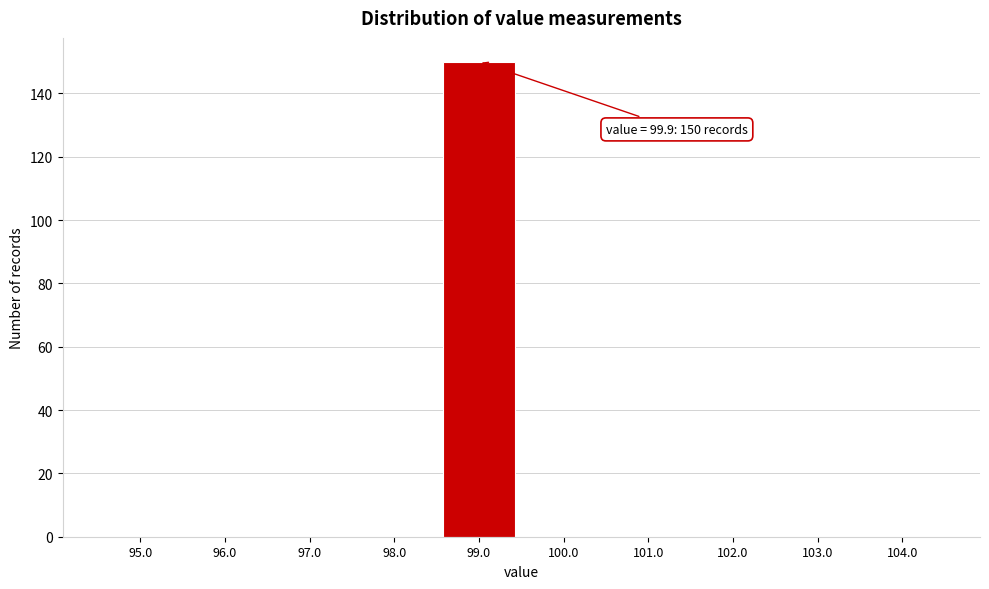

Reading left to right, what are all the values shown in this chart?

95.0=0	96.0=0	97.0=0	98.0=0	99.0=150	100.0=0	101.0=0	102.0=0	103.0=0	104.0=0